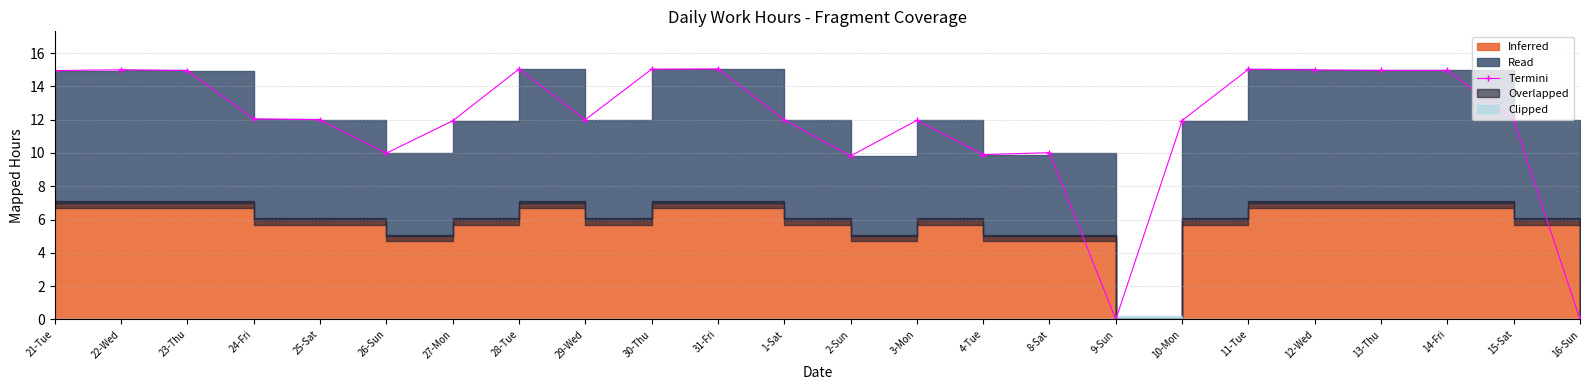

The chart shows a value of 12.0 at 25-Sat. True or false?

True